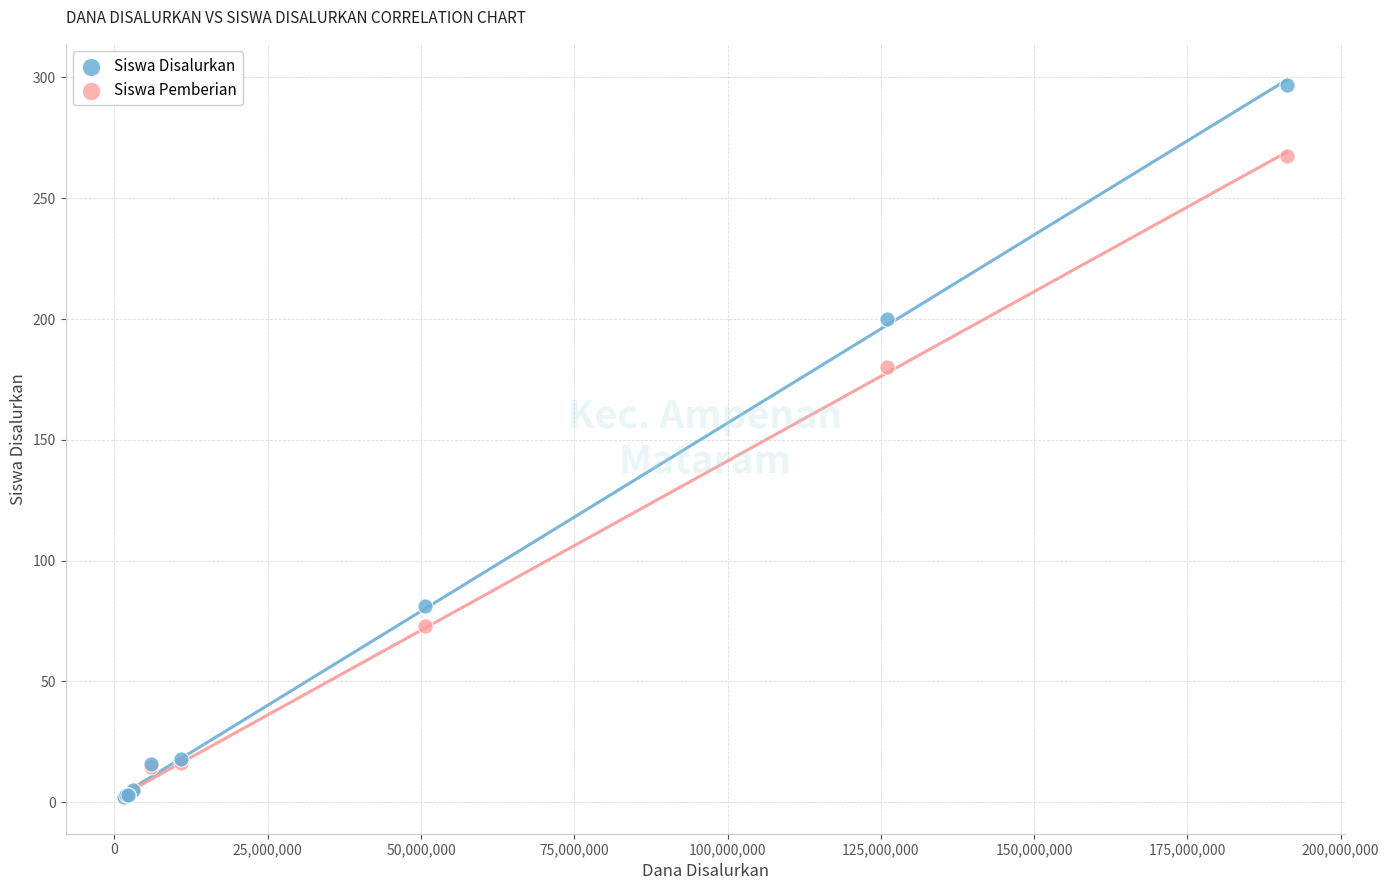

What are all the series names shown in the legend?

Siswa Disalurkan, Siswa Pemberian